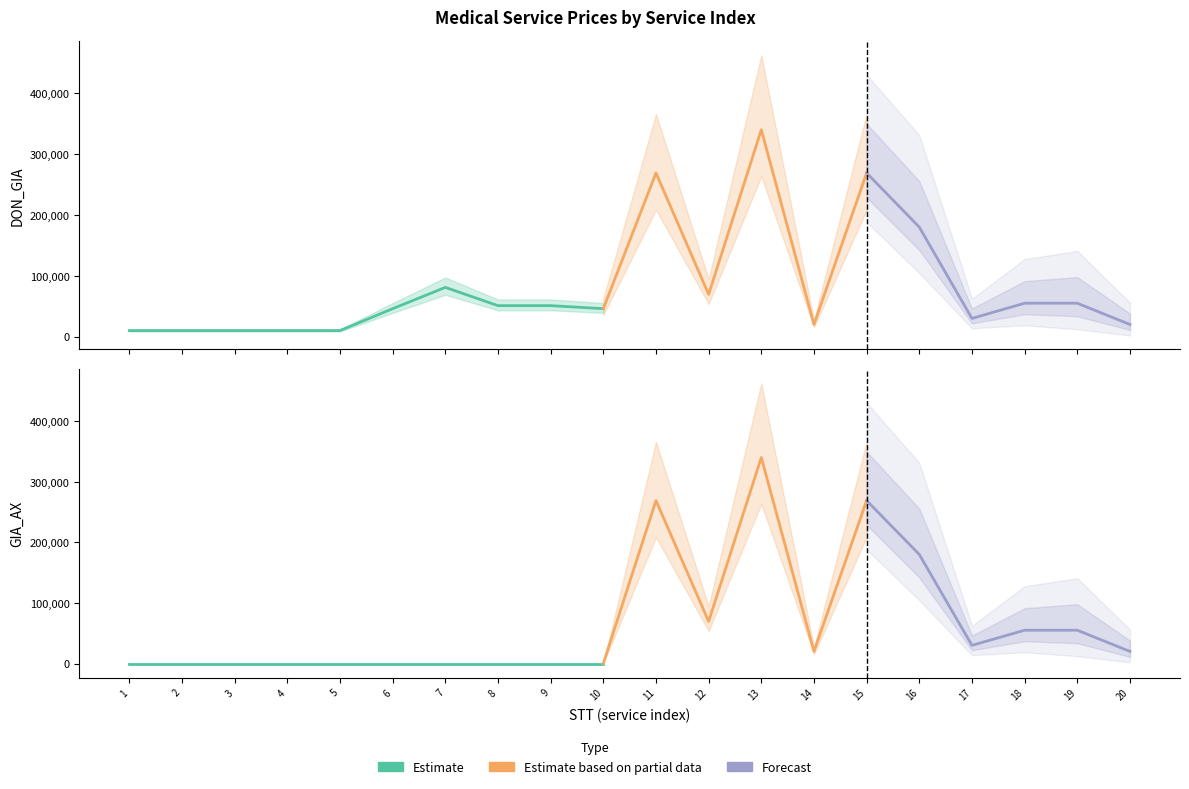

True or false: GIA_AX and DON_GIA cross at least once.

False